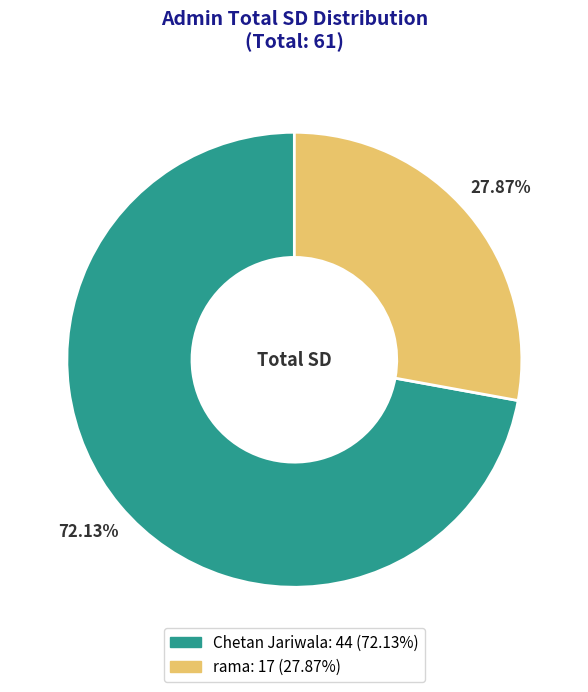

How many segments does this pie chart have?

2